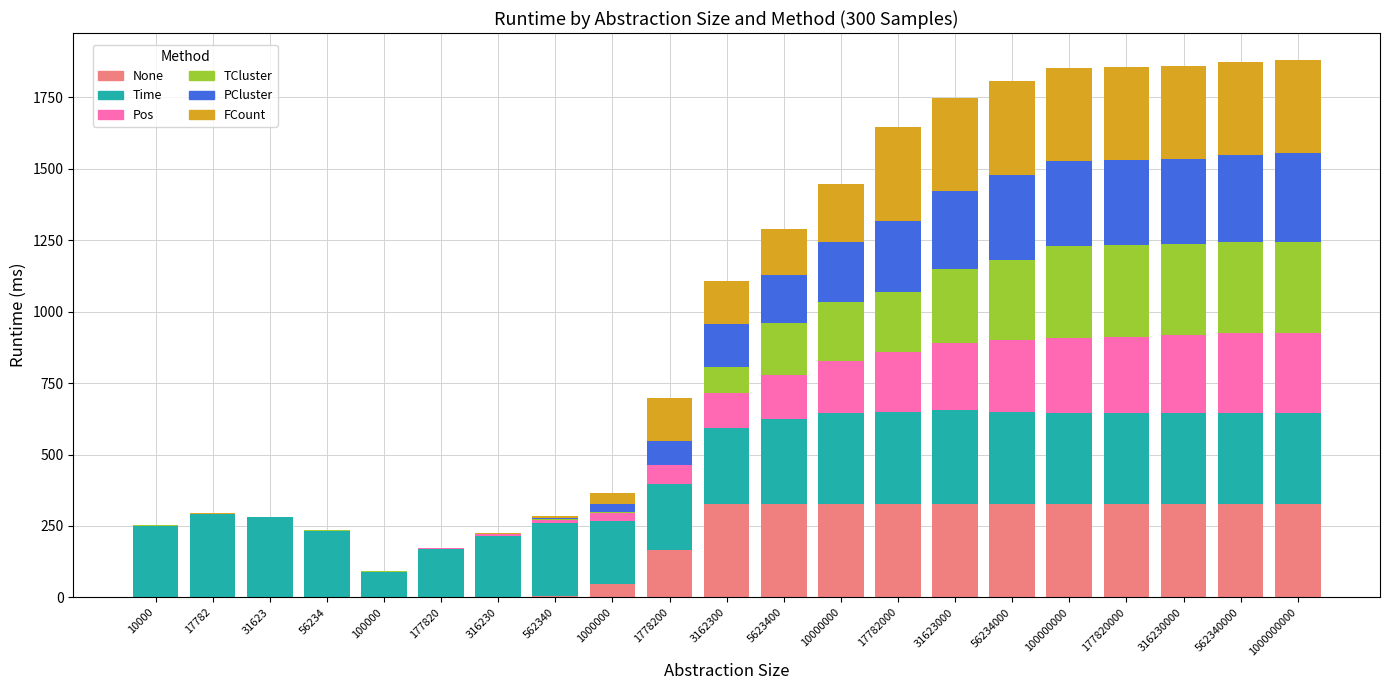

What is the maximum value for None?

328.5